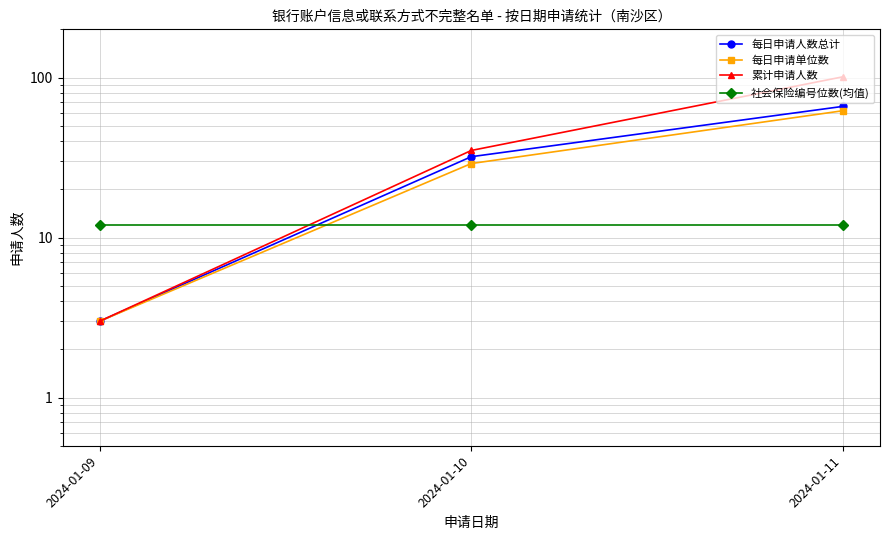

Count the number of data series in this chart.

4